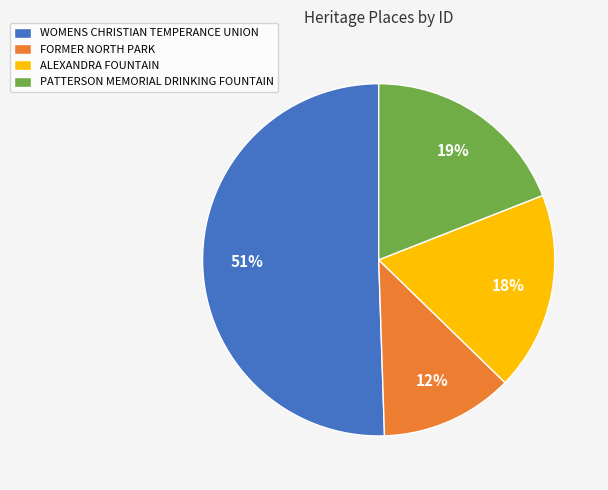

Approximately how many times larger is the value at FORMER NORTH PARK compared to PATTERSON MEMORIAL DRINKING FOUNTAIN?

0.6